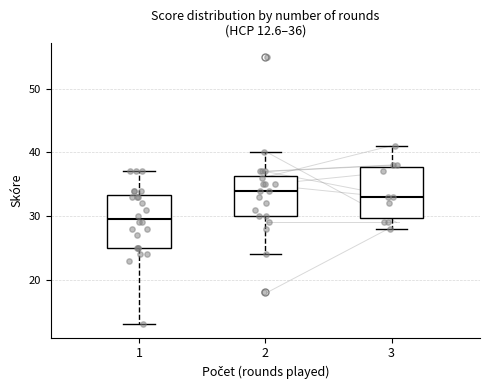

Which box has the highest median line?

2